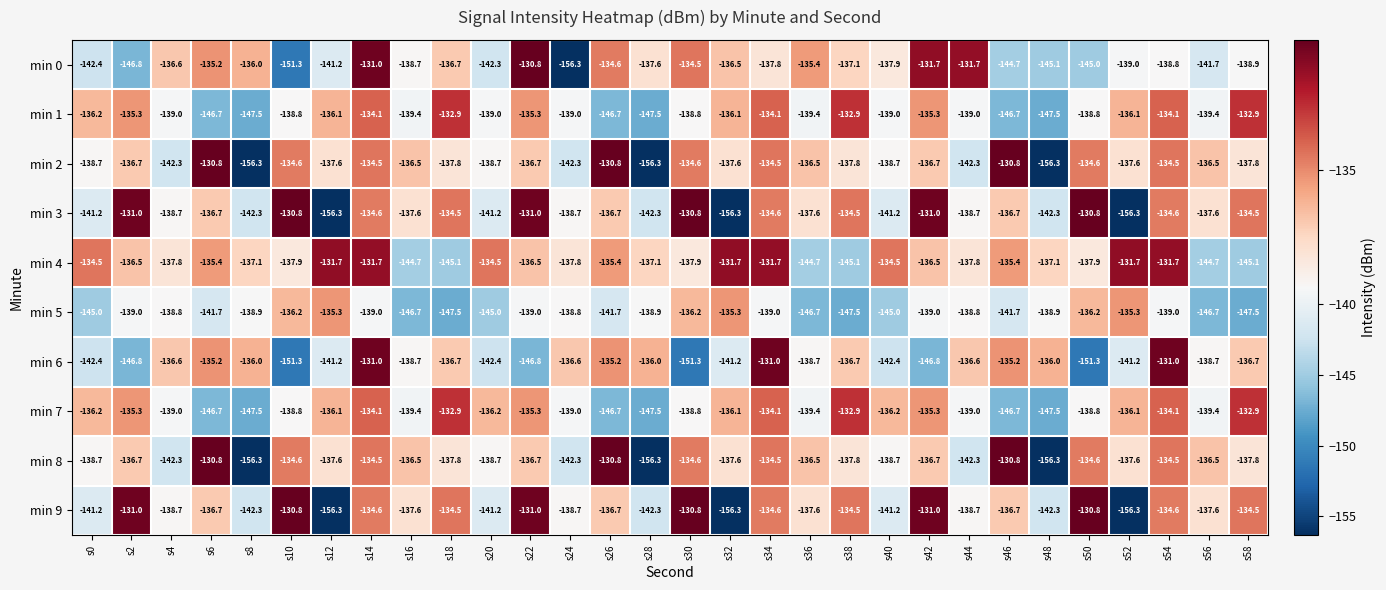

What is the spread (max minus min) of values at s12?

24.6